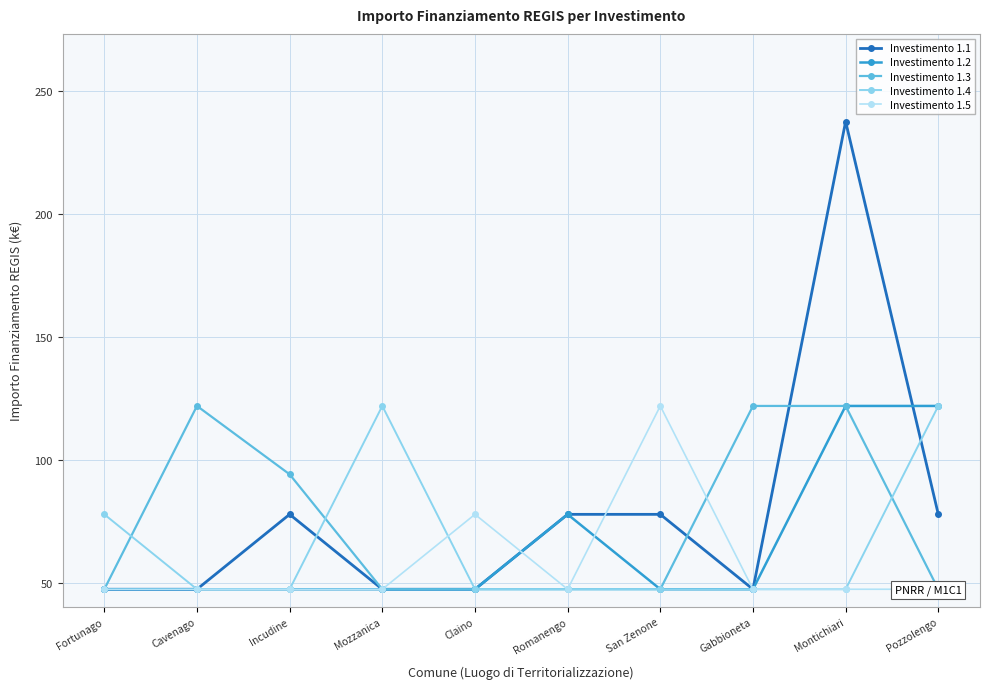

Reading left to right, transcribe all the data shown in this chart.

Investimento 1.1: Fortunago=47.4	Cavenago=47.4	Incudine=77.9	Mozzanica=47.4	Claino=47.4	Romanengo=77.9	San Zenone=77.9	Gabbioneta=47.4	Montichiari=237.7	Pozzolengo=77.9
Investimento 1.2: Fortunago=47.4	Cavenago=47.4	Incudine=47.4	Mozzanica=47.4	Claino=47.4	Romanengo=77.9	San Zenone=47.4	Gabbioneta=47.4	Montichiari=122.0	Pozzolengo=122.0
Investimento 1.3: Fortunago=47.4	Cavenago=122.0	Incudine=94.2	Mozzanica=47.4	Claino=47.4	Romanengo=47.4	San Zenone=47.4	Gabbioneta=122.0	Montichiari=122.0	Pozzolengo=47.4
Investimento 1.4: Fortunago=77.9	Cavenago=47.4	Incudine=47.4	Mozzanica=122.0	Claino=47.4	Romanengo=47.4	San Zenone=47.4	Gabbioneta=47.4	Montichiari=47.4	Pozzolengo=122.0
Investimento 1.5: Fortunago=47.4	Cavenago=47.4	Incudine=47.4	Mozzanica=47.4	Claino=77.9	Romanengo=47.4	San Zenone=122.0	Gabbioneta=47.4	Montichiari=47.4	Pozzolengo=47.4